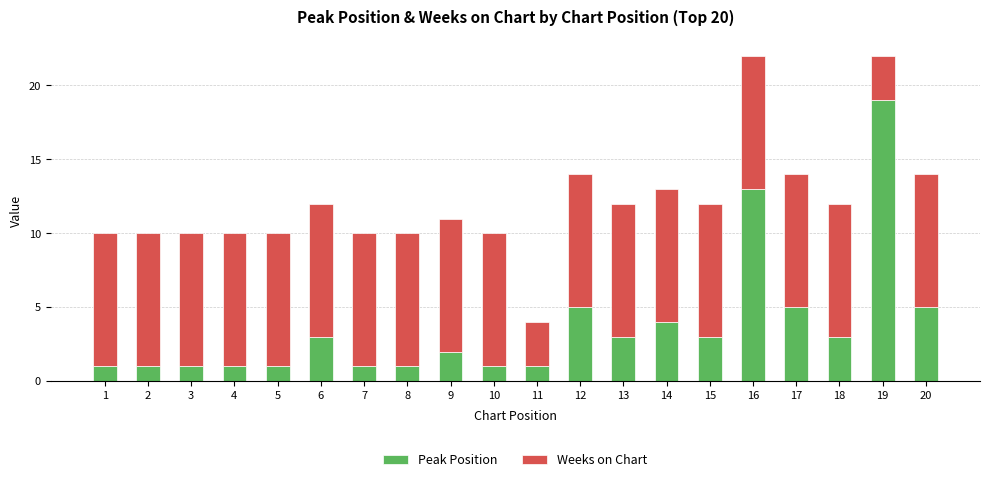

What is the total value across all series at 18?

12